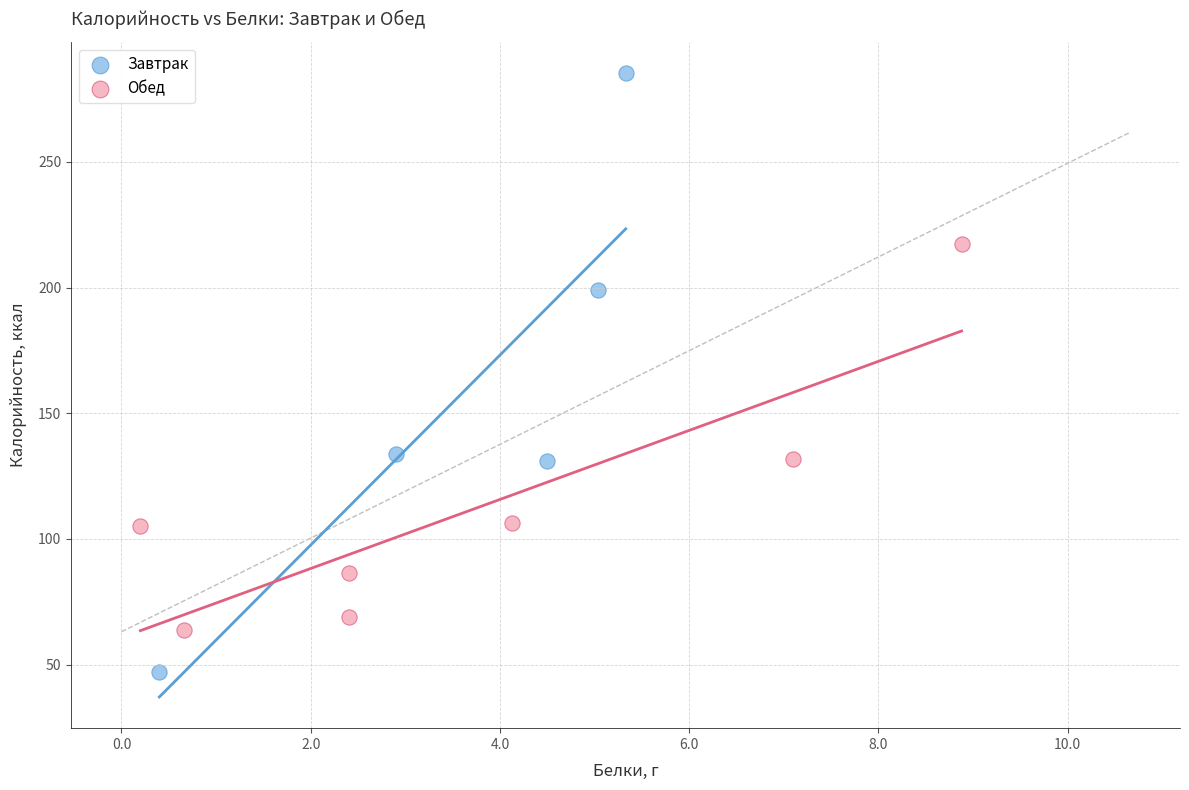

What are all the series names shown in the legend?

Завтрак, Обед